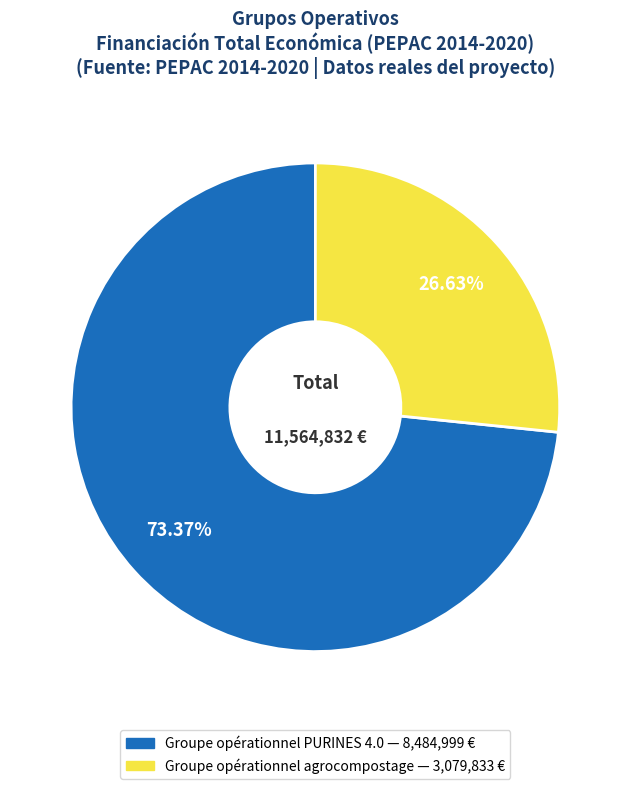

Which category has the biggest portion of the pie?

Groupe opérationnel PURINES 4.0